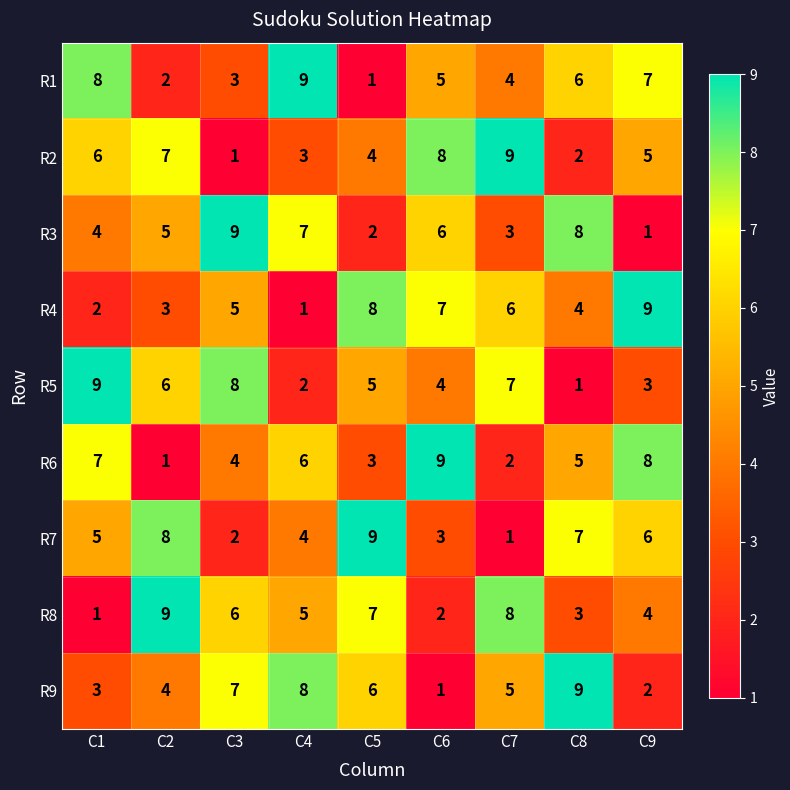

How many R6 values are between 3 and 7?

5